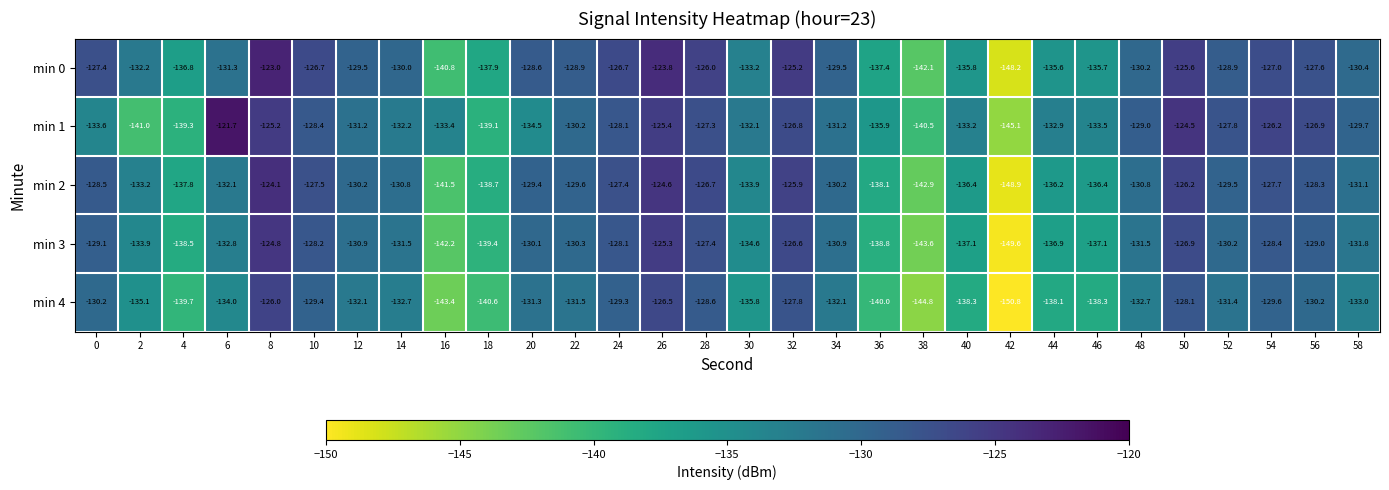

What is the spread (max minus min) of values at 14?

2.7